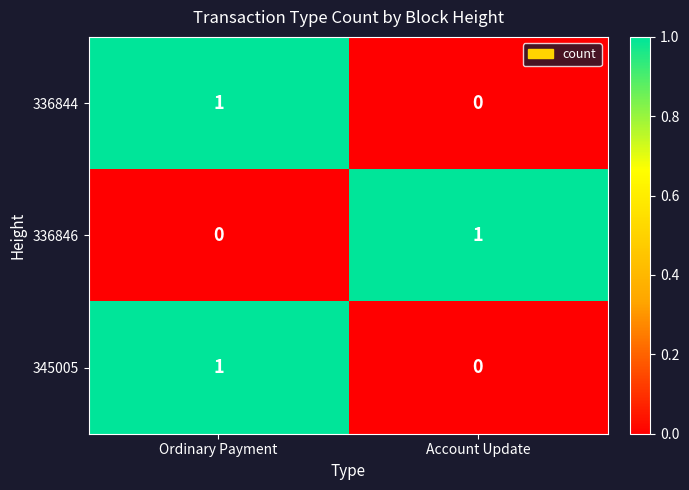

List the labels in order of 336844 value, largest first.

Ordinary Payment, Account Update